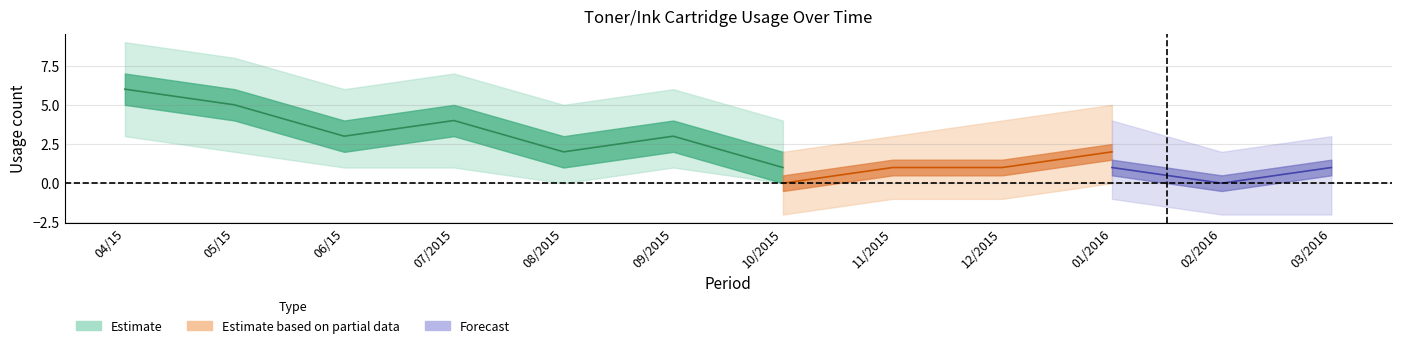

Is this an area chart (filled region under the line)?

No